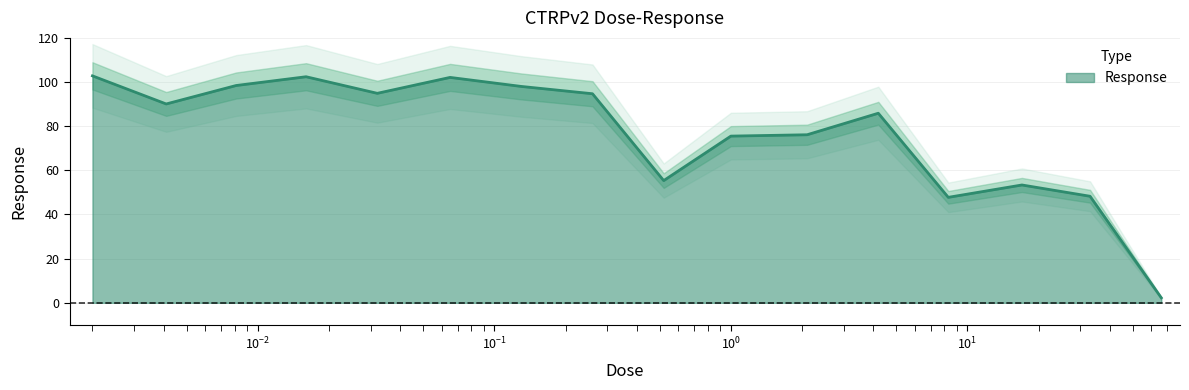

What is the maximum value for Response?

102.8